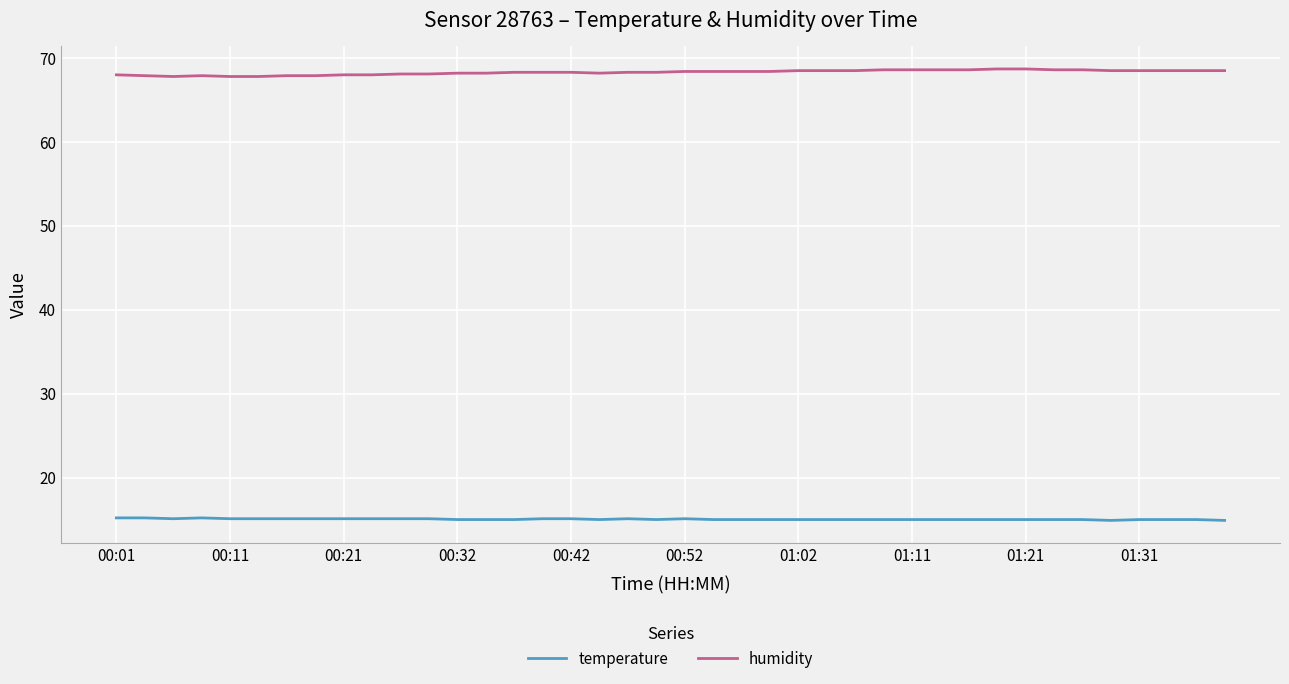

Rank the series by their average value, from lowest to highest.

temperature, humidity